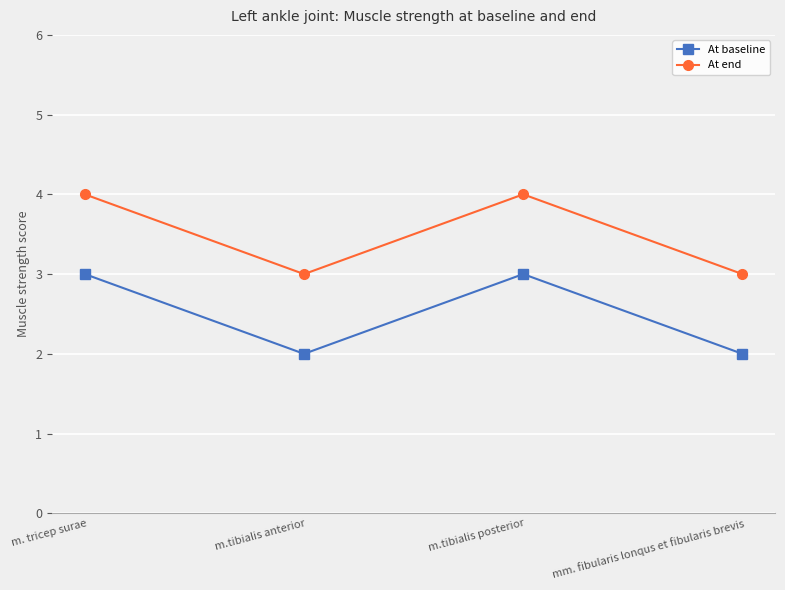

Reading left to right, what are all the values shown in this chart?

At baseline: m. tricep surae=3	m.tibialis anterior=2	m.tibialis posterior=3	mm. fibularis lonqus et fibularis brevis=2
At end: m. tricep surae=4	m.tibialis anterior=3	m.tibialis posterior=4	mm. fibularis lonqus et fibularis brevis=3